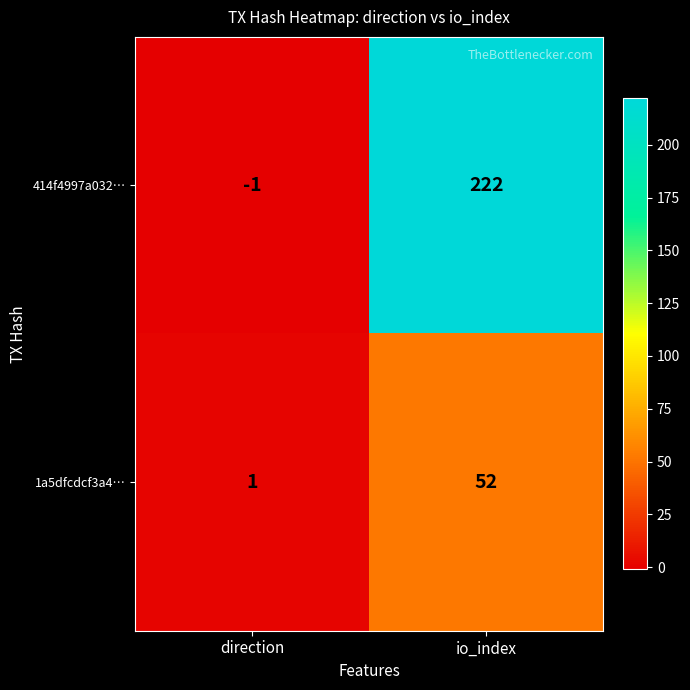

Which series has the largest total across all categories?

414f4997a032…